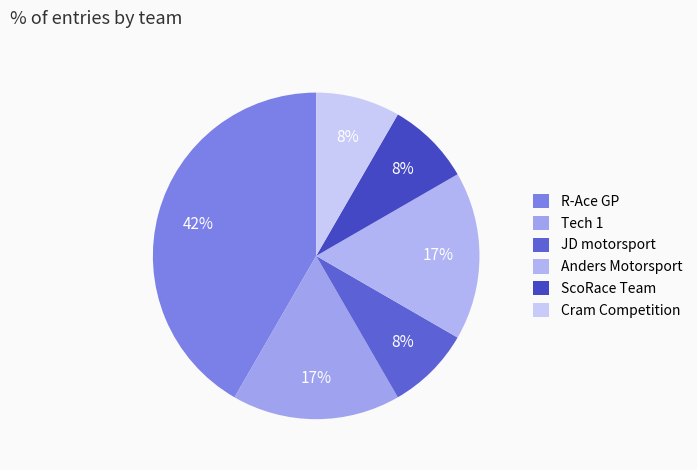

True or false: Tech 1 accounts for 17% of the total.

True